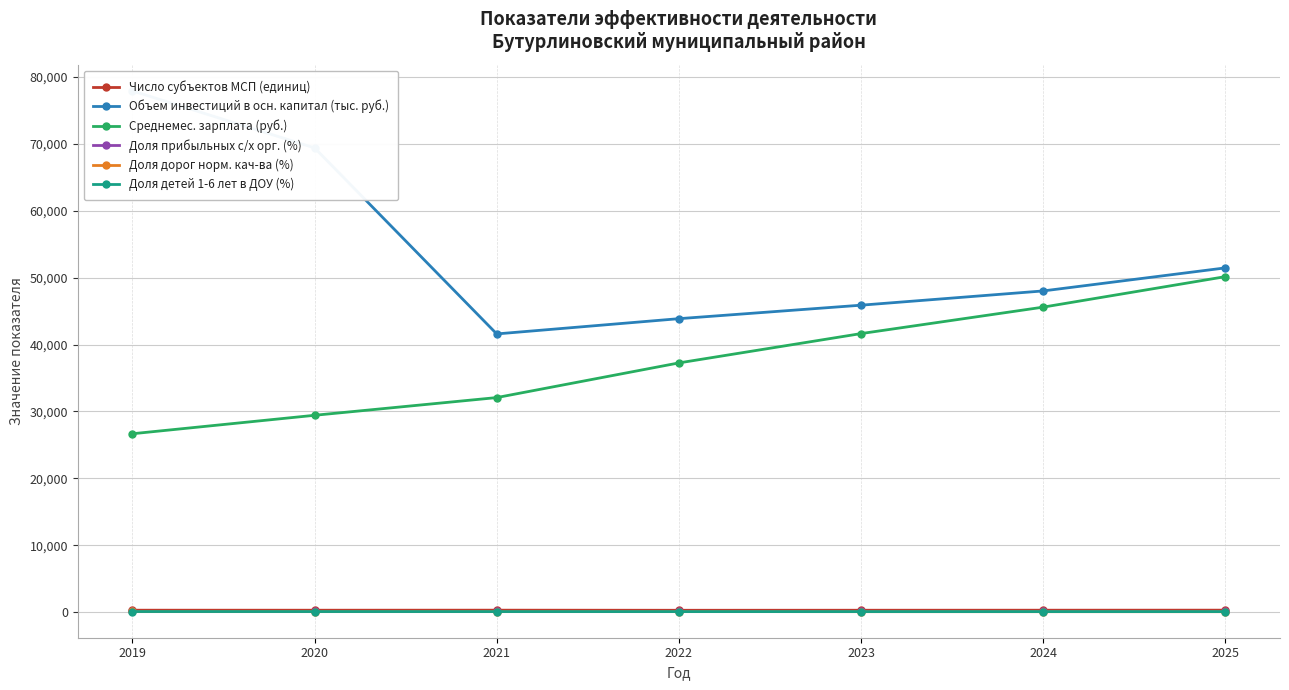

True or false: Доля прибыльных с/х орг. (%) has a value of 45.0 at 2023.

False